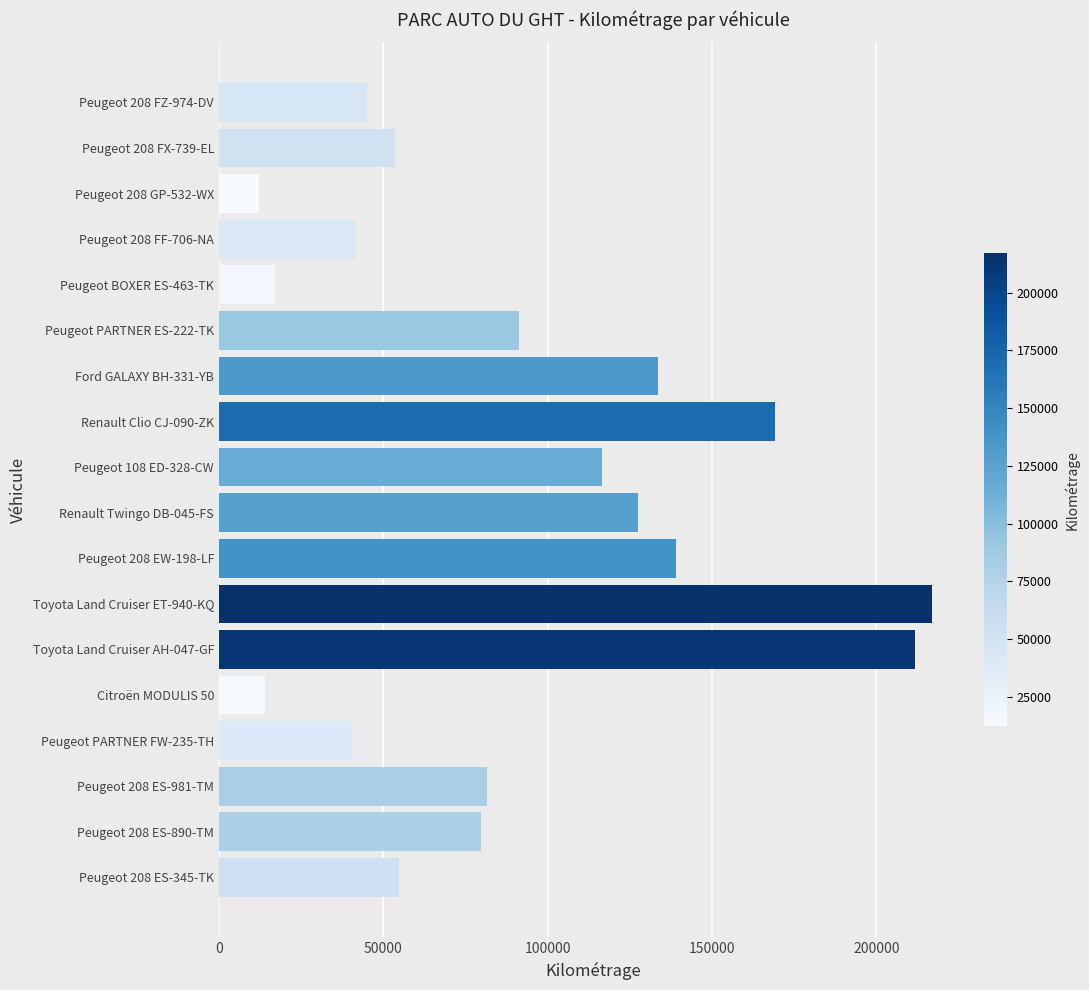

What is the smallest value displayed?

12114